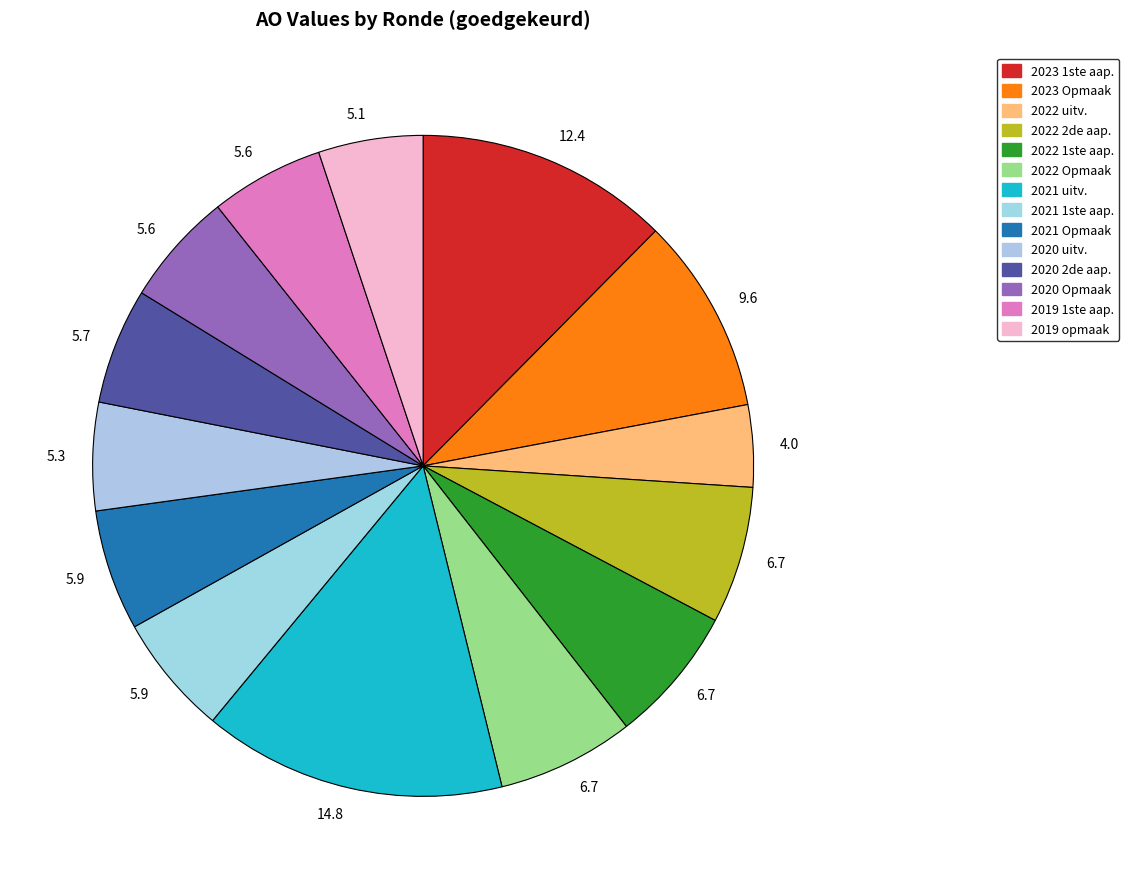

How many slices are in this pie chart?

14